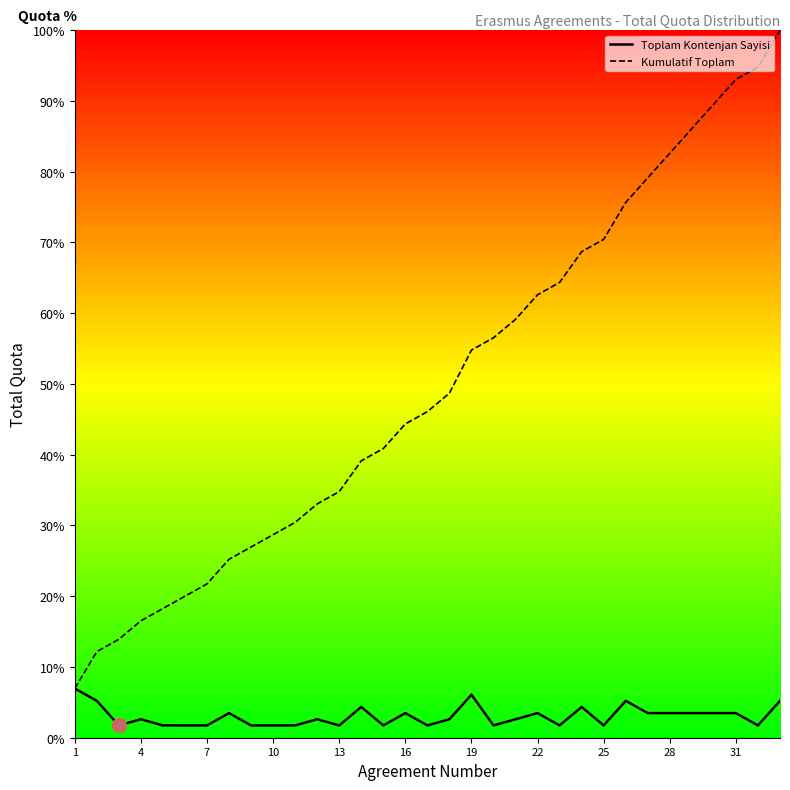

What is the sum of all Kumulatif Toplam values?

1645.2